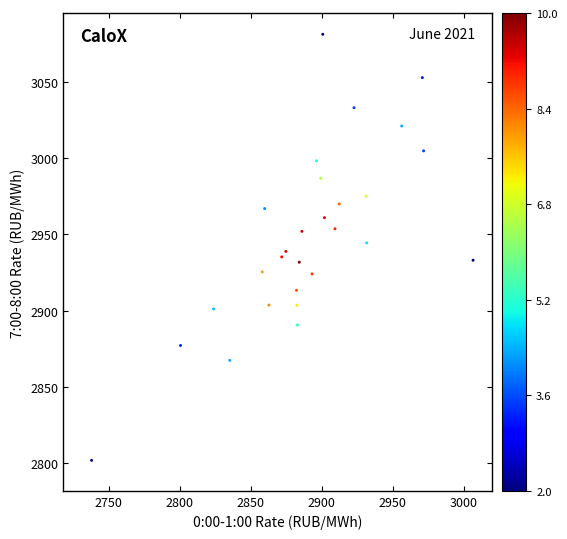

What is the range of Y values (max minus min)?

279.5